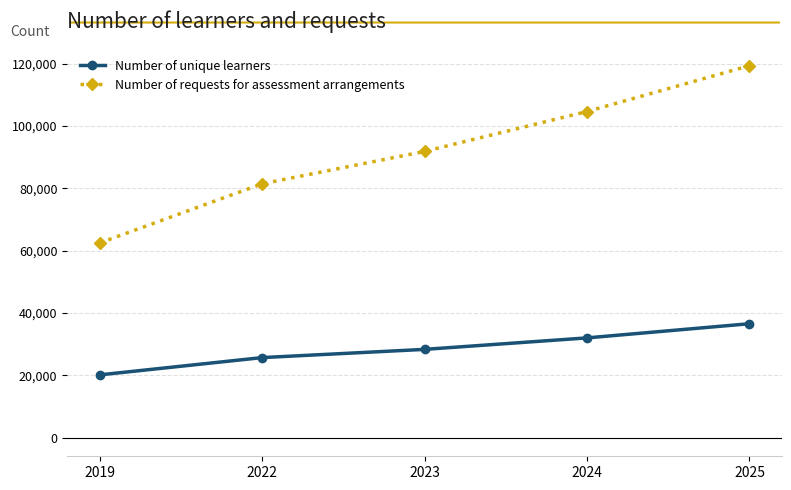

Is this an area chart (filled region under the line)?

No